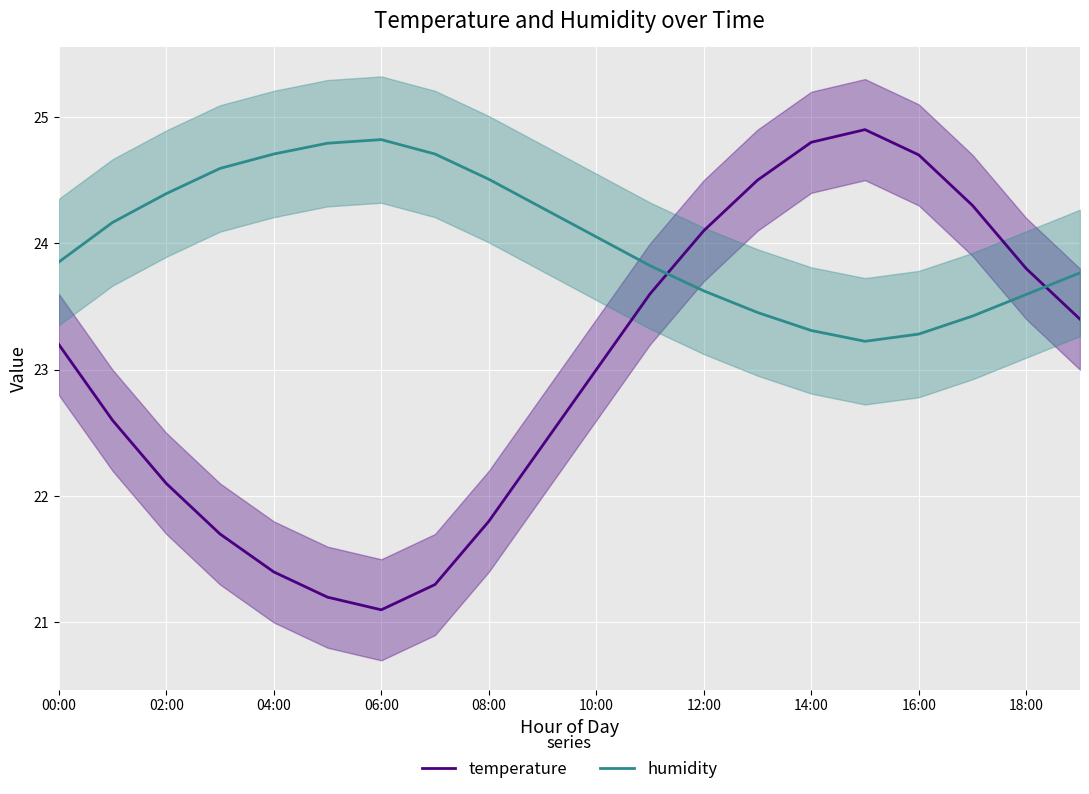

How many intersections are there between temperature and humidity?

2